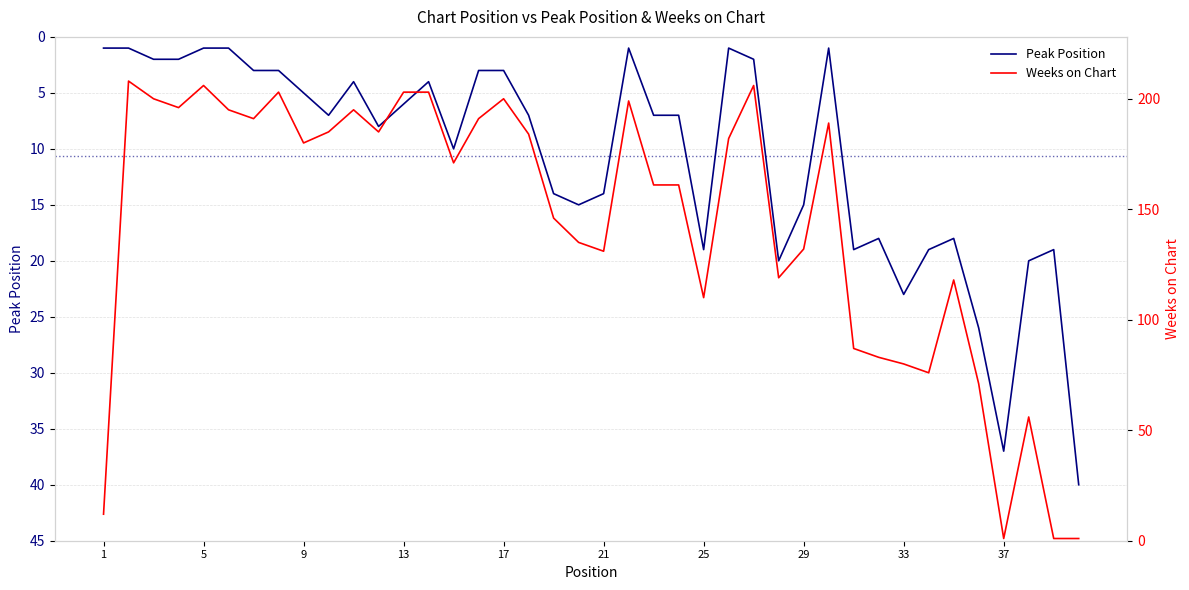

What are all the series names shown in the legend?

Peak Position, Weeks on Chart